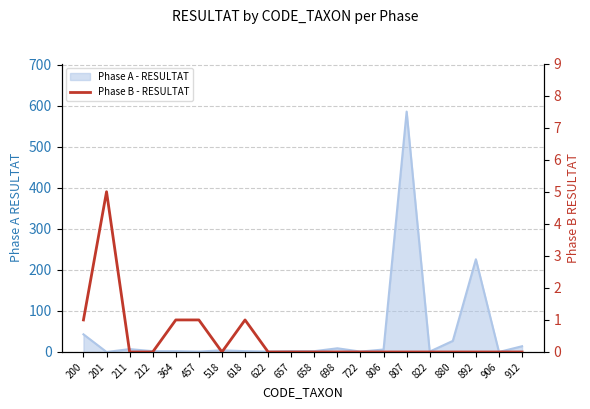

How many values are between 0 and 1?

19